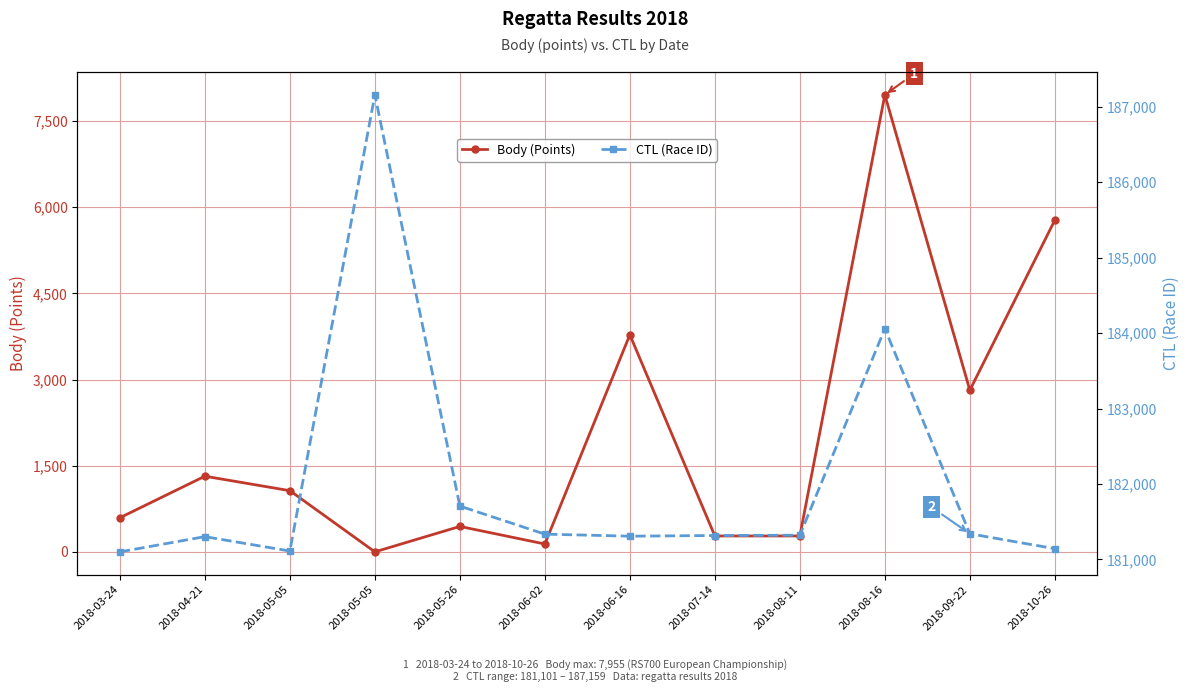

What is the difference between the maximum and minimum values in the CTL (Race ID) series?

6058